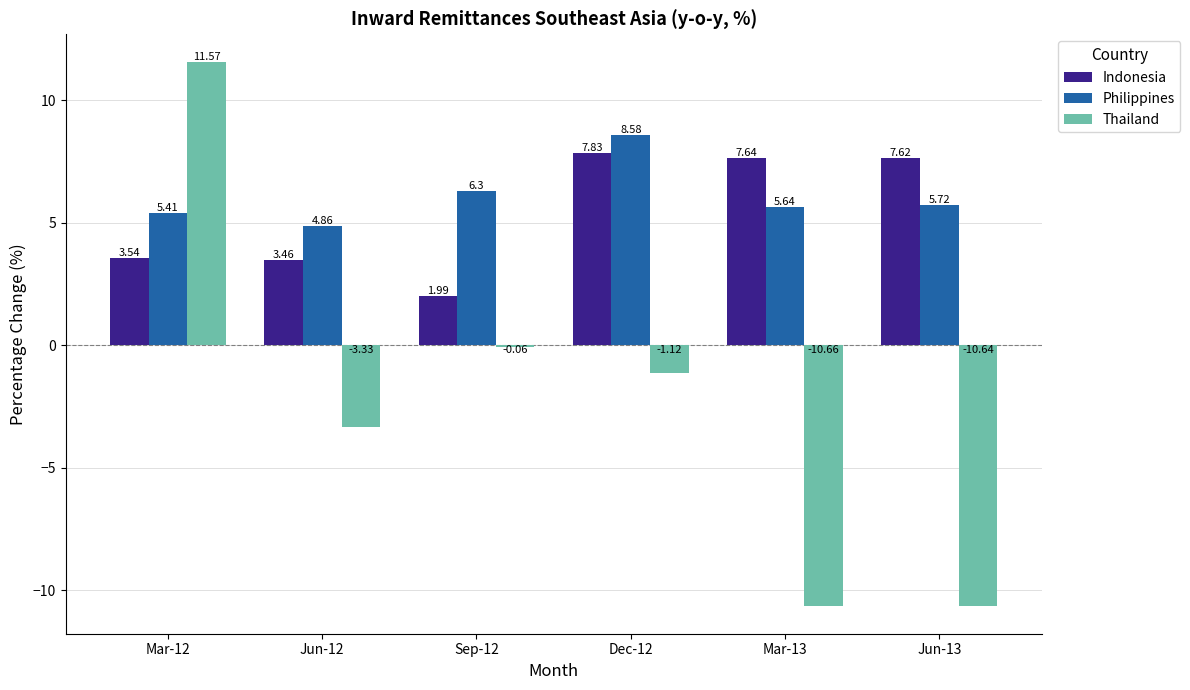

What is the sum of the Thailand values at Mar-13 and Jun-13?

-21.3